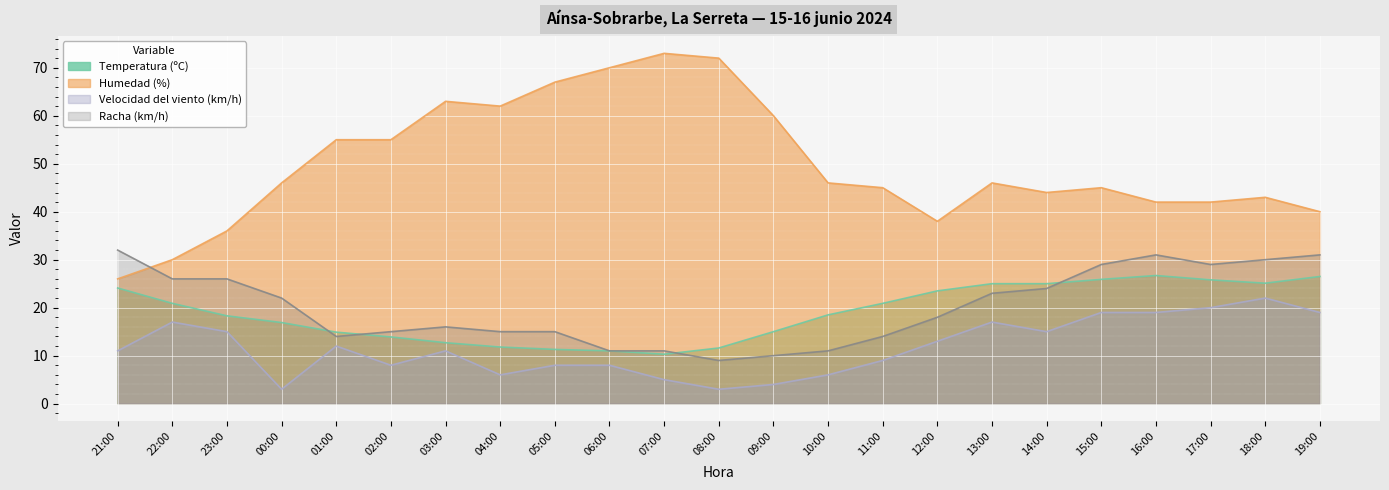

What is the minimum value shown in the chart?

3.0